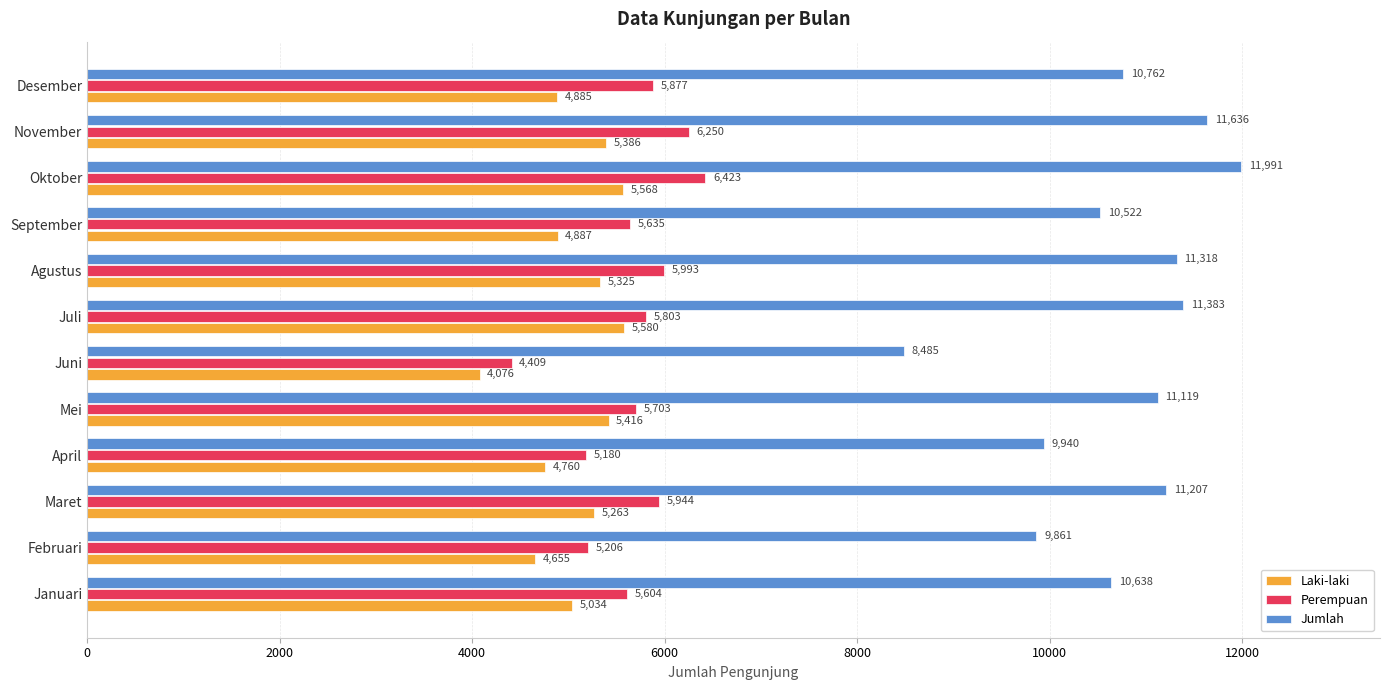

What is the difference between the second highest and minimum values in the Laki-laki series?

1492